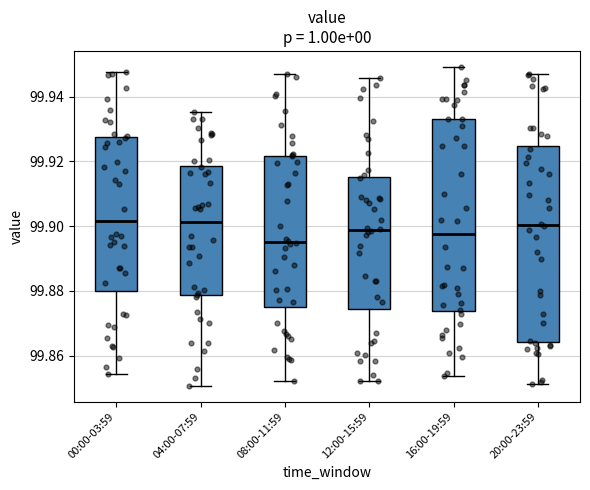

Reading left to right, read every box against the y-axis: the position of its median line, the range the box covers, and the ends of its whiskers. The values are not printed on the chart, so give them approximately, as read against the axis.

00:00-03:59: median 99.902, box 99.880 to 99.928, whiskers 99.854 to 99.948
04:00-07:59: median 99.902, box 99.878 to 99.918, whiskers 99.850 to 99.936
08:00-11:59: median 99.896, box 99.874 to 99.922, whiskers 99.852 to 99.946
12:00-15:59: median 99.898, box 99.874 to 99.916, whiskers 99.852 to 99.946
16:00-19:59: median 99.898, box 99.874 to 99.934, whiskers 99.854 to 99.950
20:00-23:59: median 99.900, box 99.864 to 99.924, whiskers 99.852 to 99.948